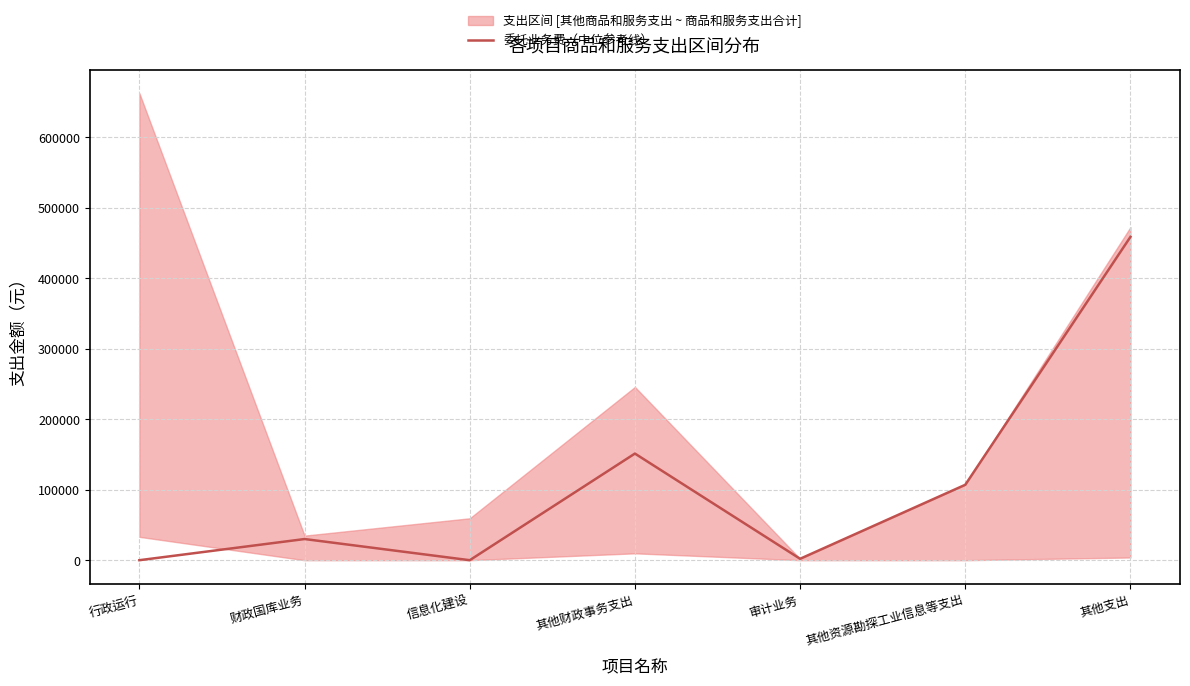

Which label corresponds to the smallest value in the chart?

行政运行